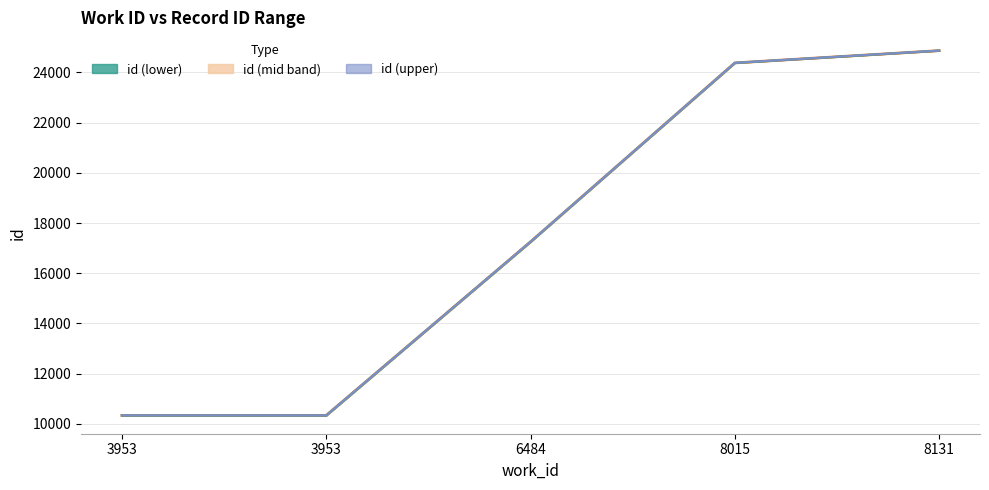

True or false: id (mid) and id (lower) cross at least once.

False